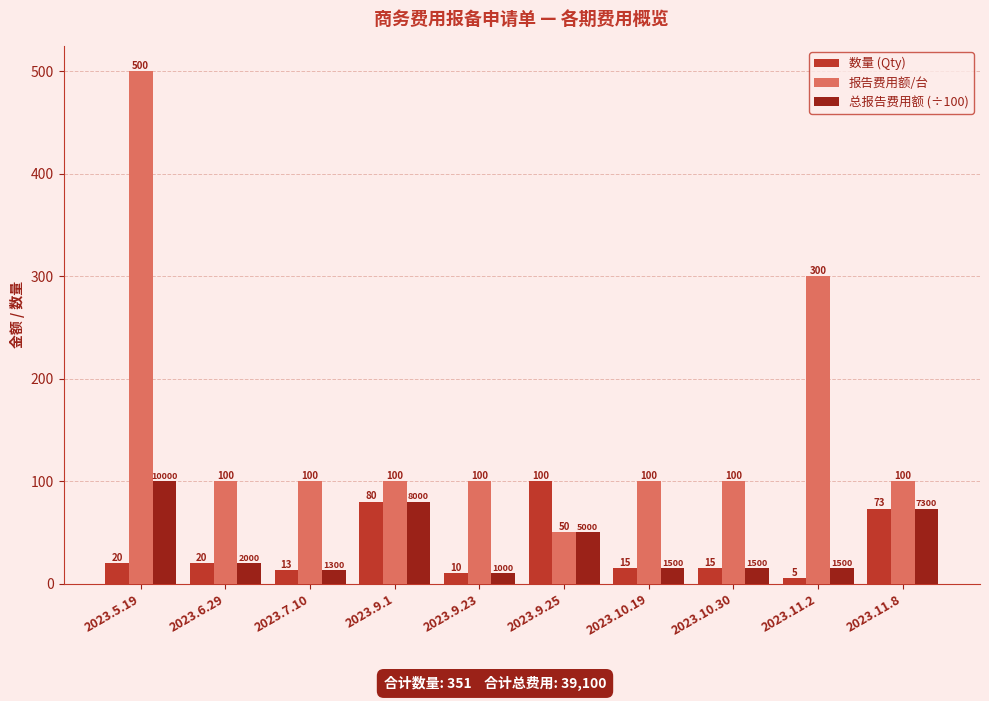

What is the average value of the 报告费用额/台 series?

155